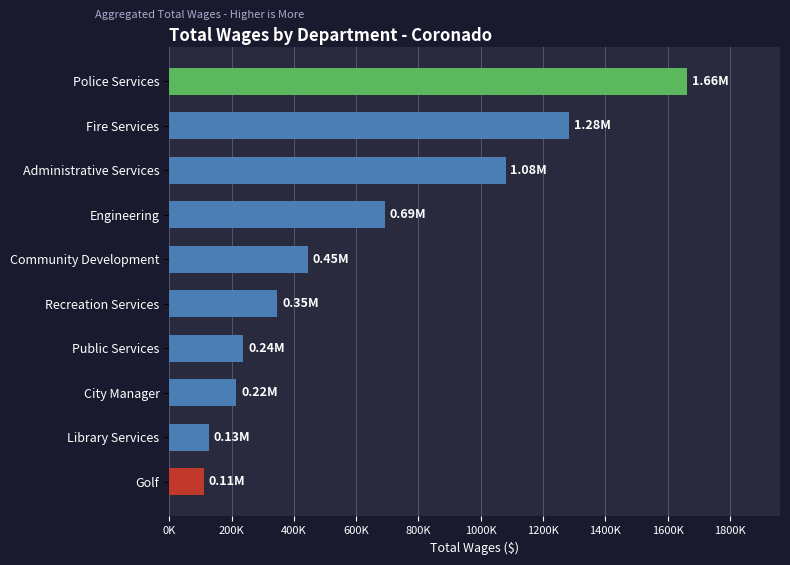

Are the bars horizontal?

Yes